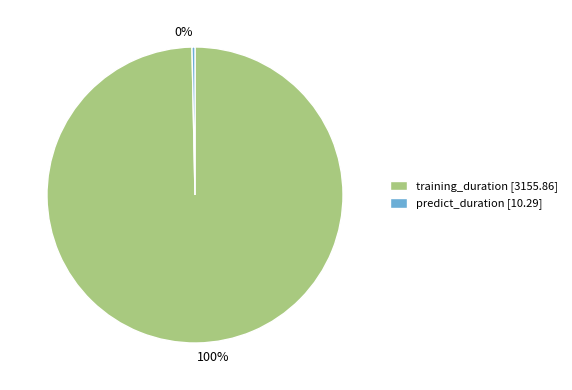

Is it true that training_duration is 100% of the pie?

True